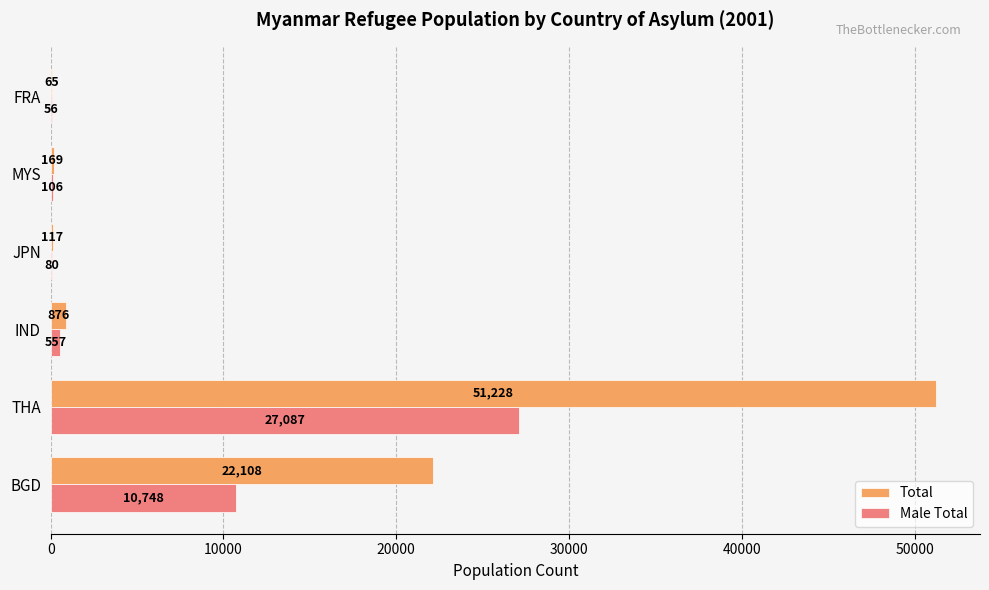

Count the number of categories in the chart.

6